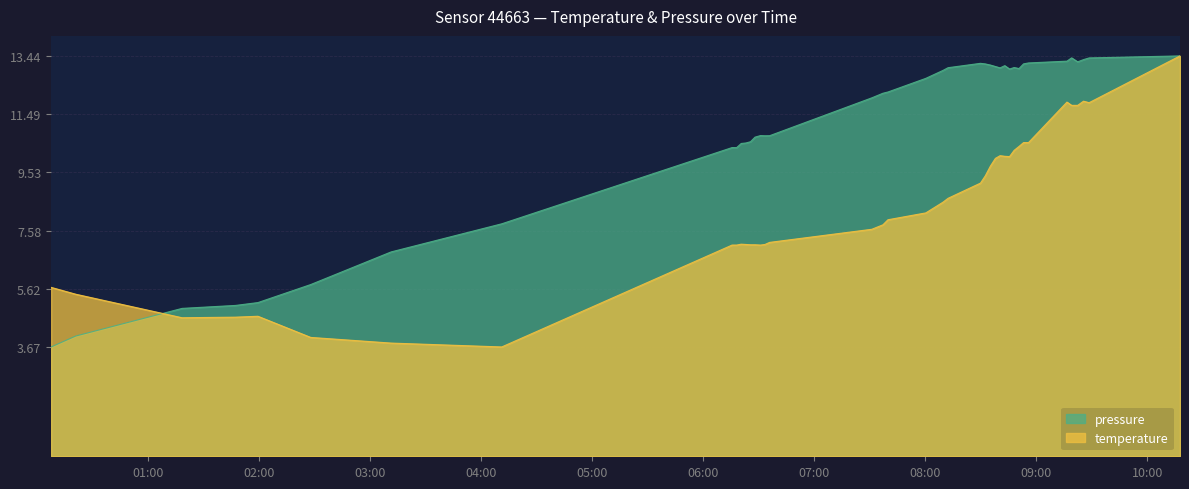

What is the difference between the highest and lowest values at 2023-04-08T06:20:41?

3.4